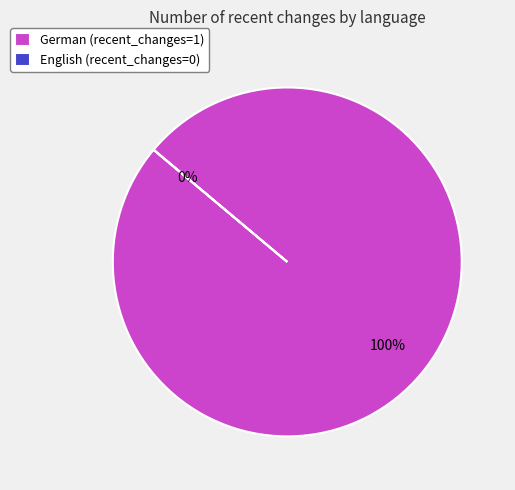

True or false: English accounts for 1% of the total.

False